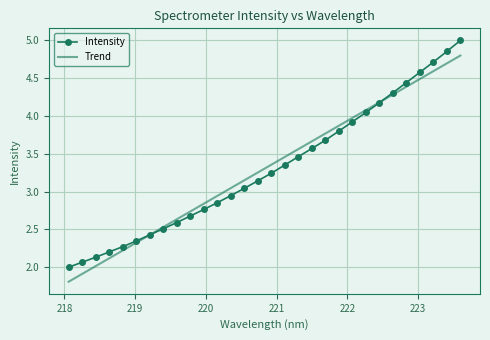

Which series has the widest spread of values?

Intensity